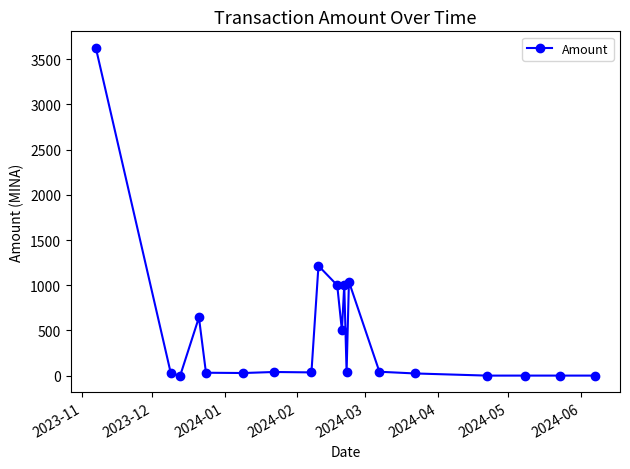

What is the value of the 14th point from the left?

1039.3